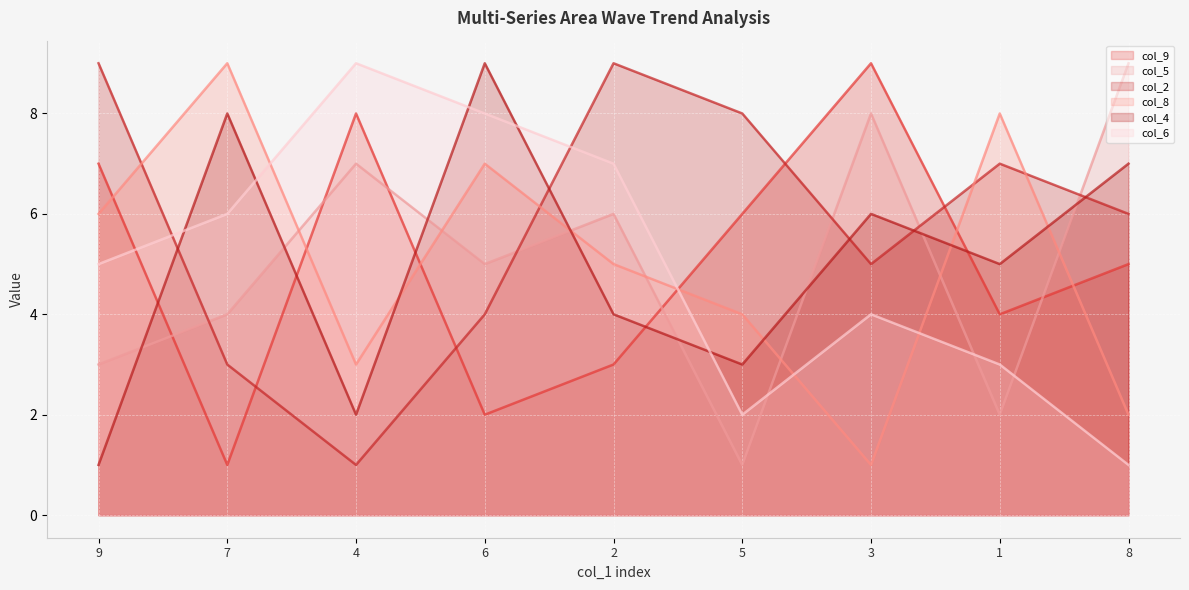

At which category does col_9 reach its first local valley?

7